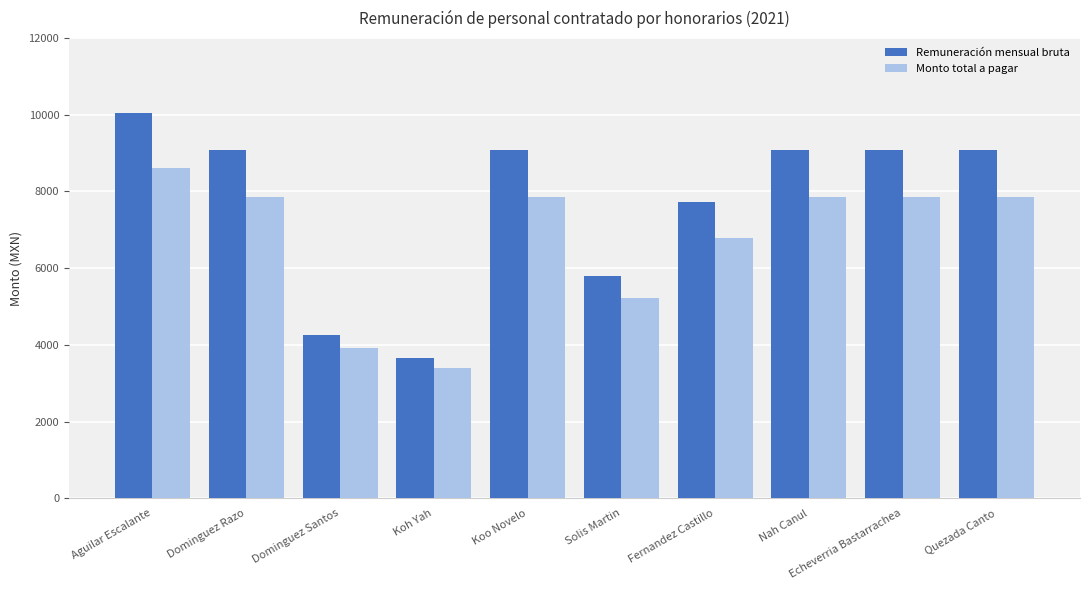

Between Aguilar Escalante and Dominguez Santos, which series saw the biggest shift?

Remuneración mensual bruta